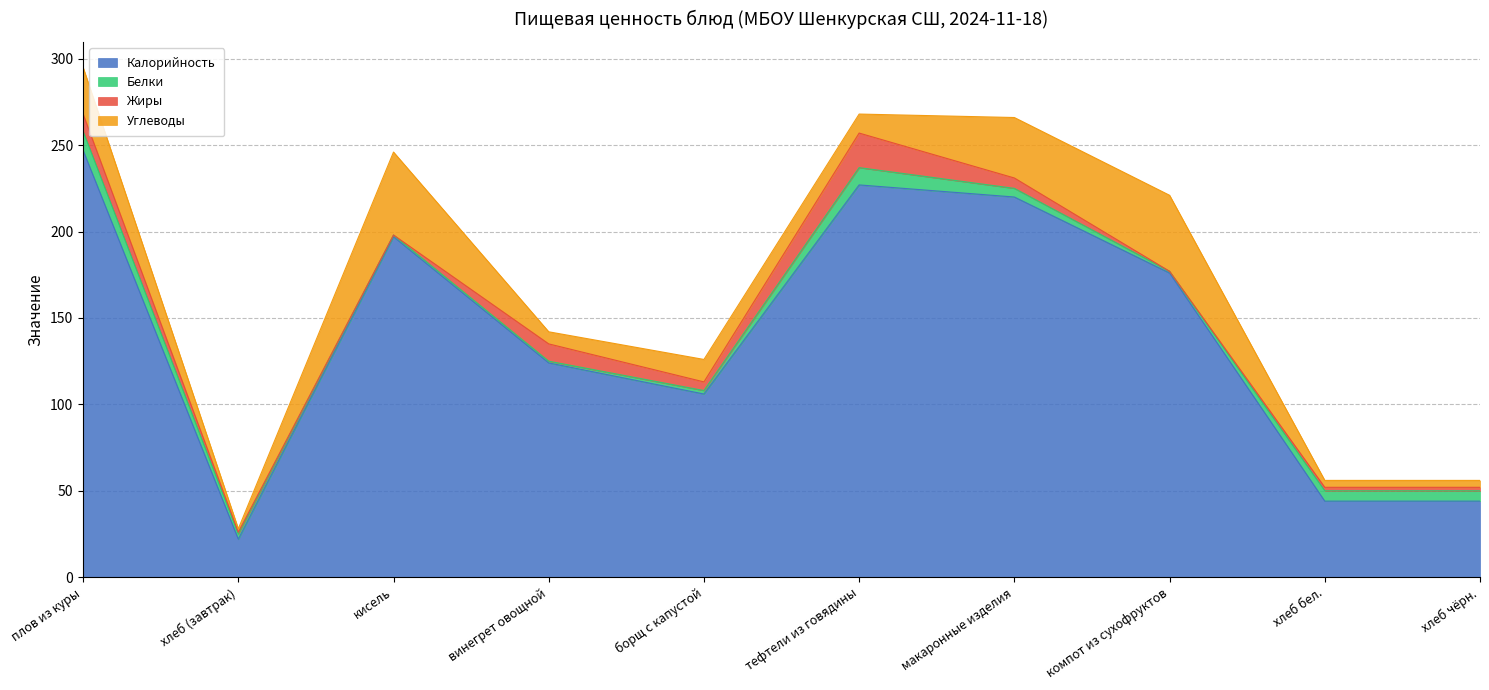

What is the sum of all Белки values?

46